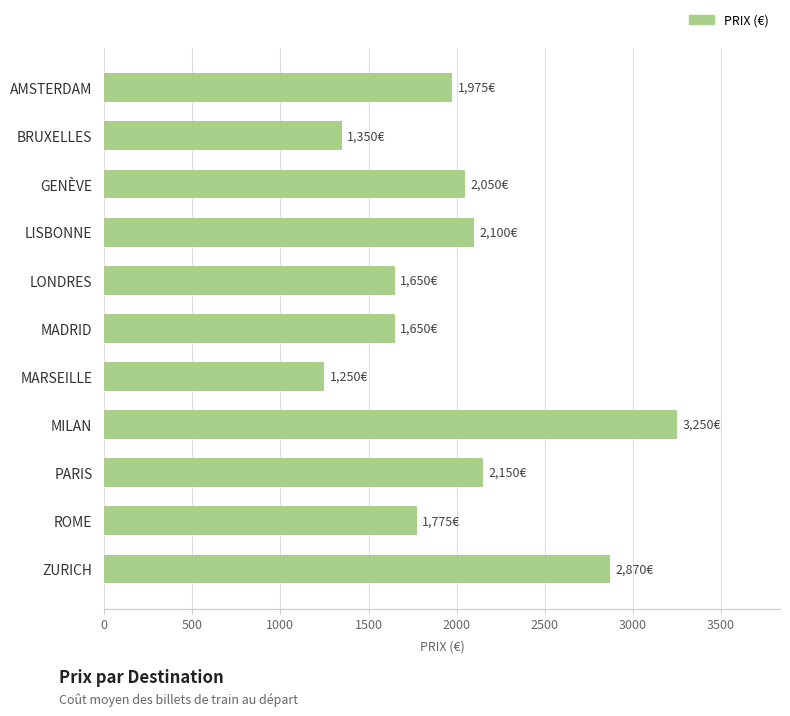

What is the value of the 9th bar from the top?

2150